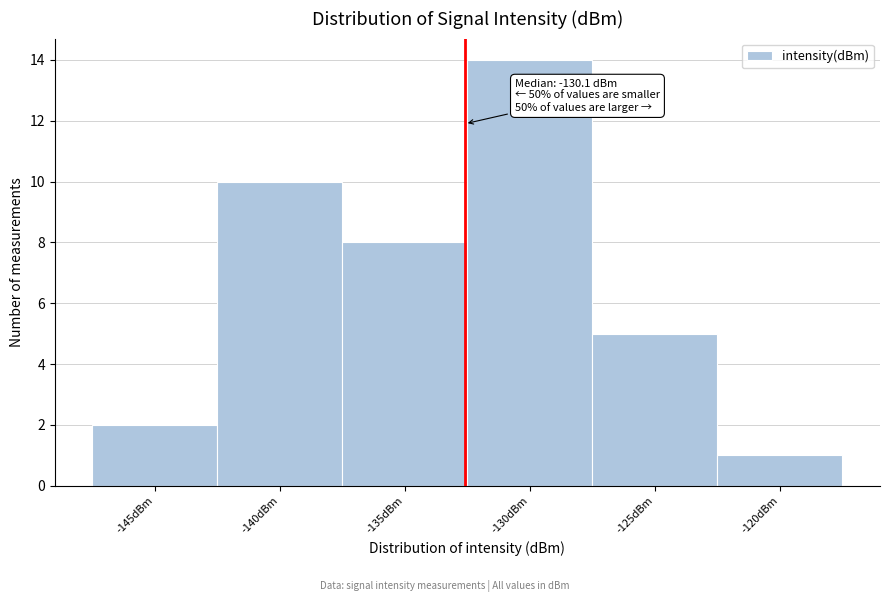

Reading left to right, list all the values displayed in this chart.

2	10	8	14	5	1